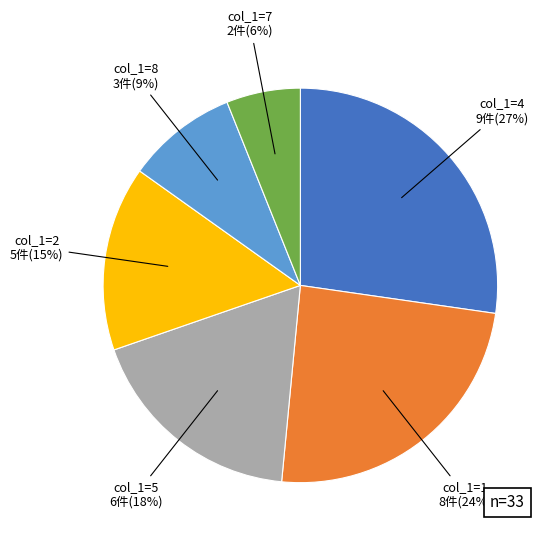

To the nearest percent, what is the average slice percentage?

17%